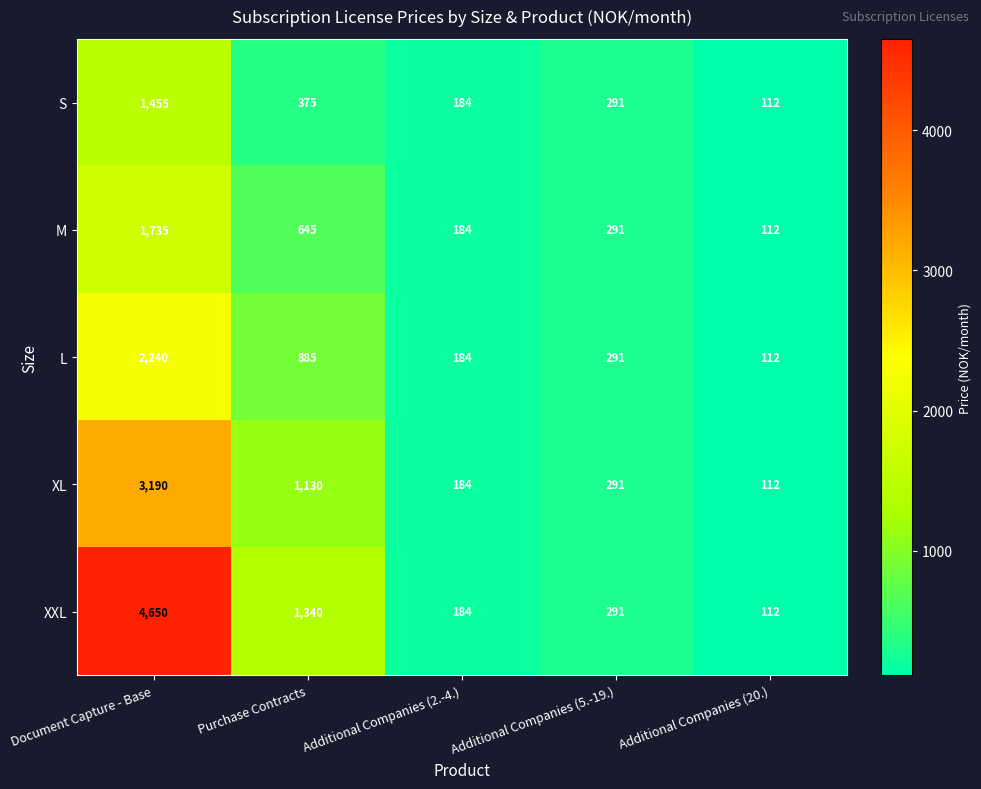

At which label does XXL first exceed 291?

Document Capture - Base